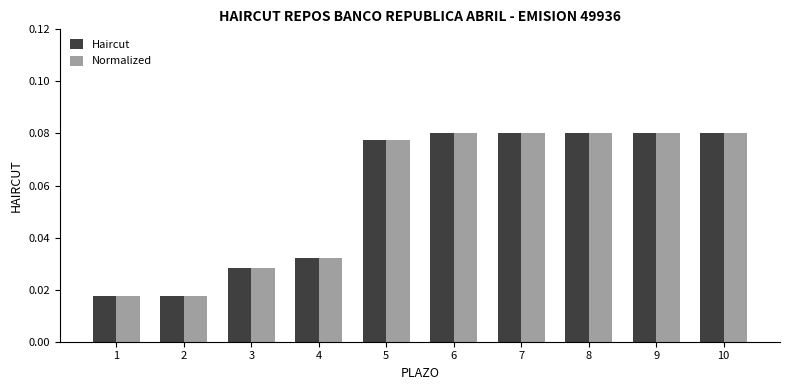

At how many categories does at least one series exceed 0?

10